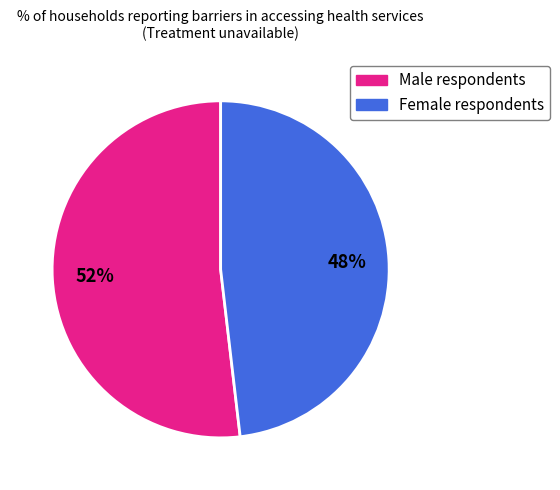

Is Female respondents the majority of the pie?

No